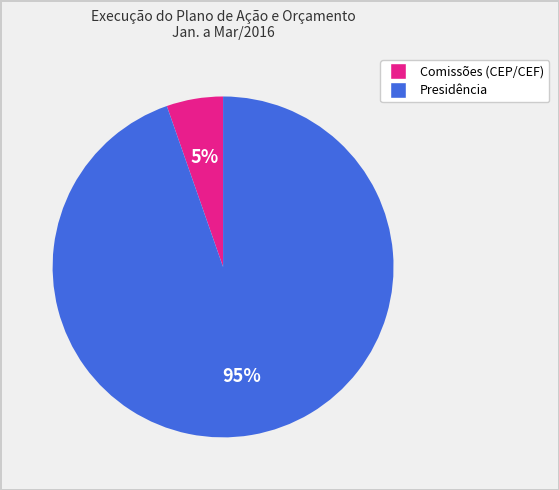

Is there any slice that represents more than half of the pie?

Yes